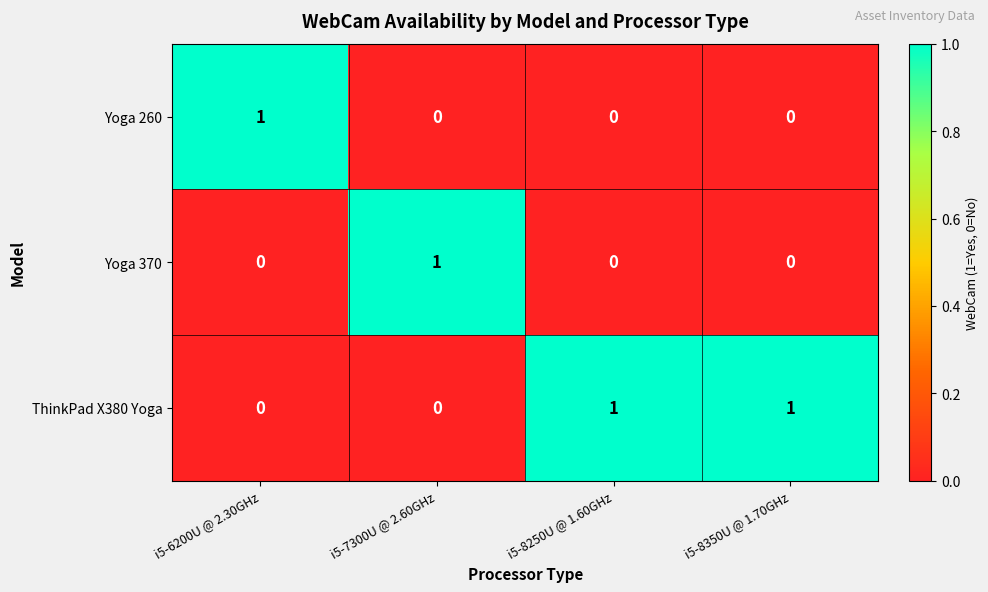

Count the Yoga 260 values in the range 0 to 1.

4